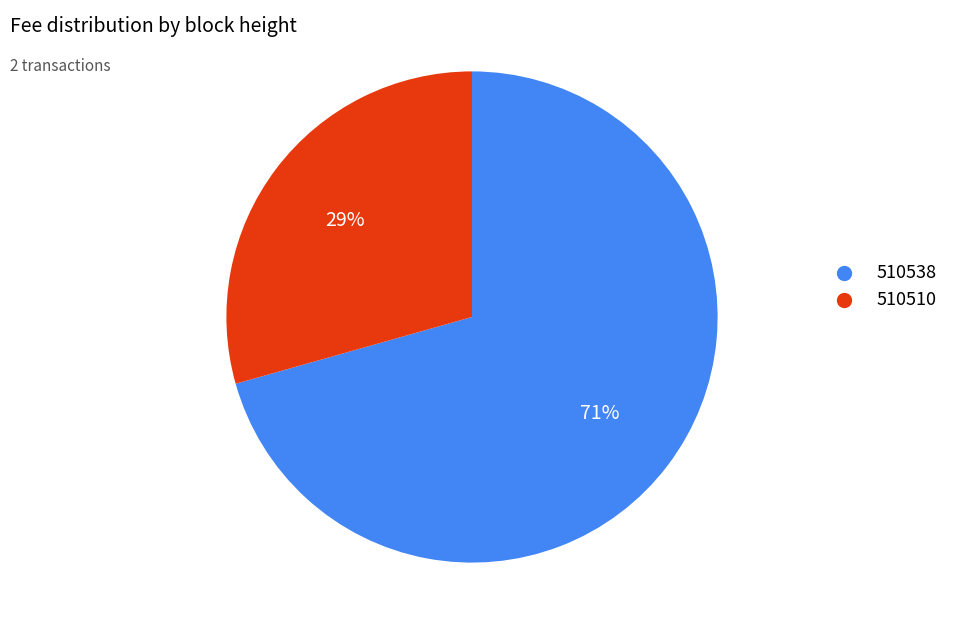

To the nearest percent, what percentage of the pie is 510510?

29%